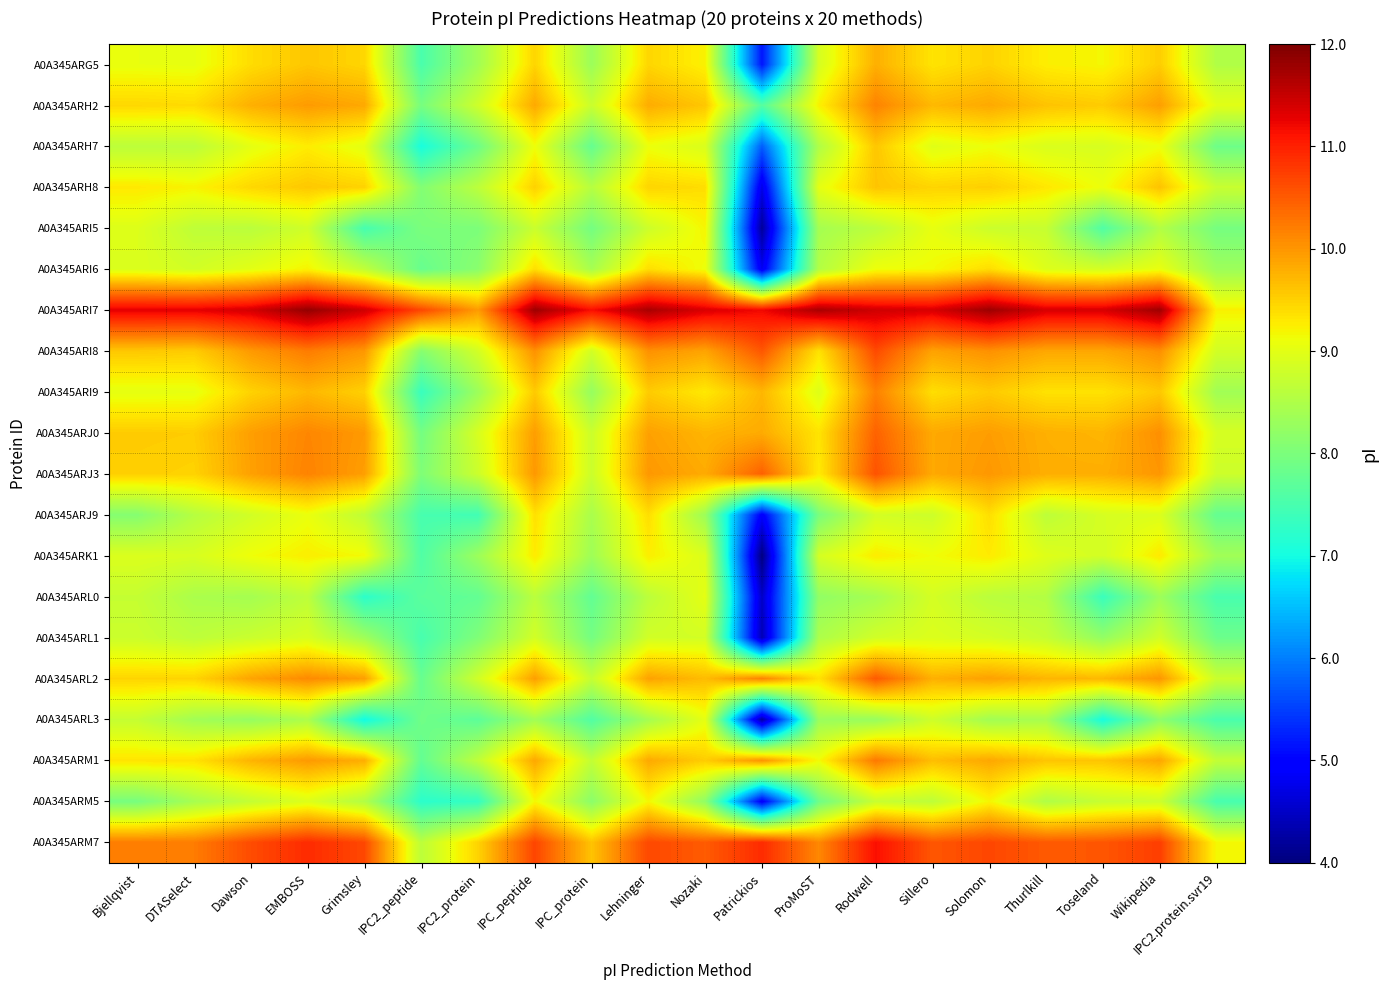

Which label corresponds to the smallest value in the chart?

Patrickios